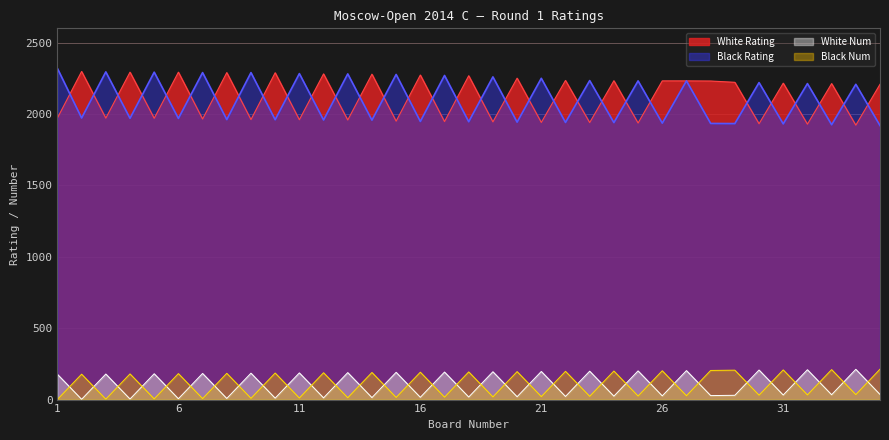

Which has a higher value, 18 or 2?

2